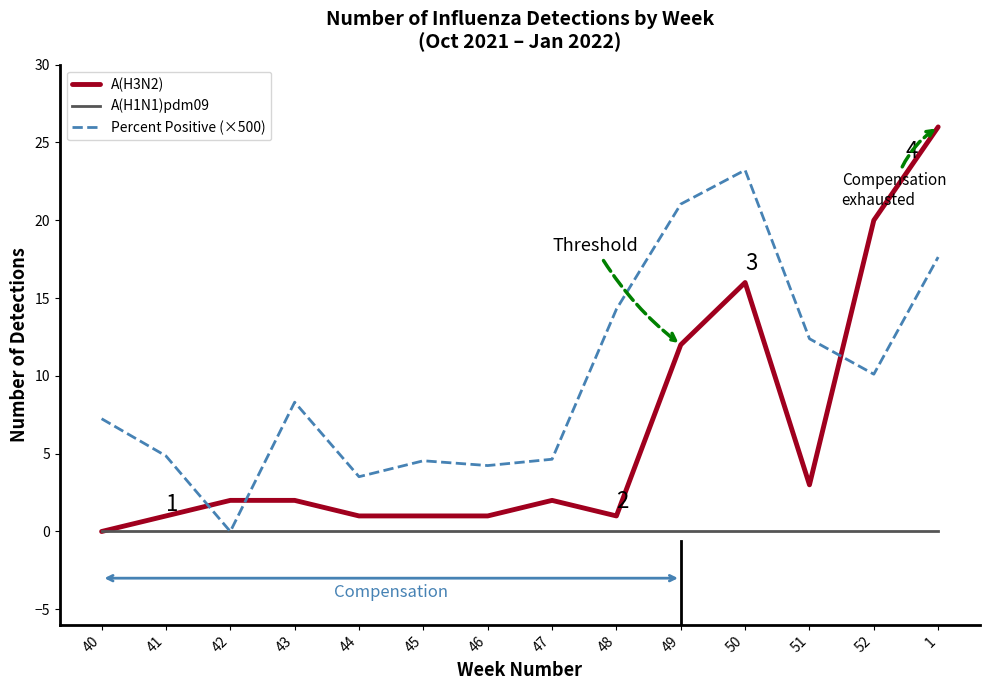

How many distinct data groups are displayed?

3